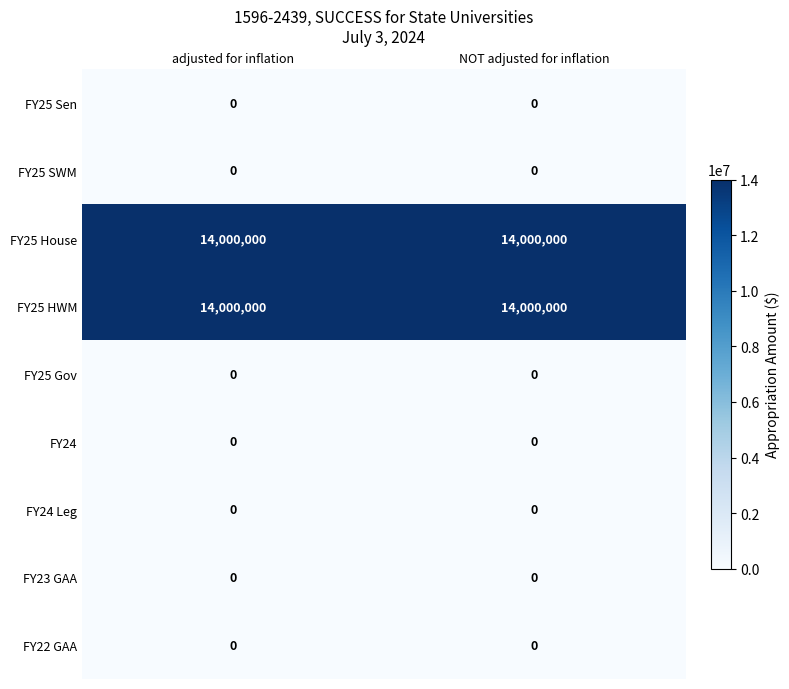

Reading right to left, transcribe all the data shown in this chart.

FY25 Sen: NOT adjusted for inflation=0	adjusted for inflation=0
FY25 SWM: NOT adjusted for inflation=0	adjusted for inflation=0
FY25 House: NOT adjusted for inflation=14000000	adjusted for inflation=14000000
FY25 HWM: NOT adjusted for inflation=14000000	adjusted for inflation=14000000
FY25 Gov: NOT adjusted for inflation=0	adjusted for inflation=0
FY24: NOT adjusted for inflation=0	adjusted for inflation=0
FY24 Leg: NOT adjusted for inflation=0	adjusted for inflation=0
FY23 GAA: NOT adjusted for inflation=0	adjusted for inflation=0
FY22 GAA: NOT adjusted for inflation=0	adjusted for inflation=0